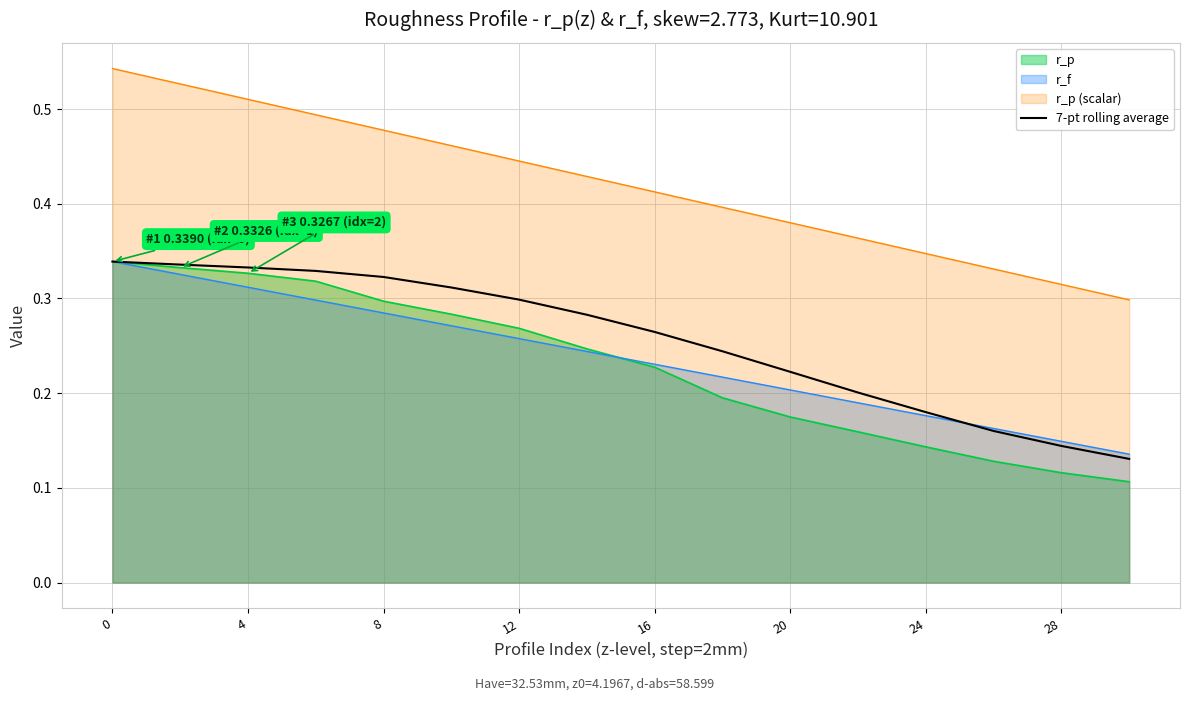

Is the value of r_p at 4 greater than the value of r_p (scalar) at 0?

No